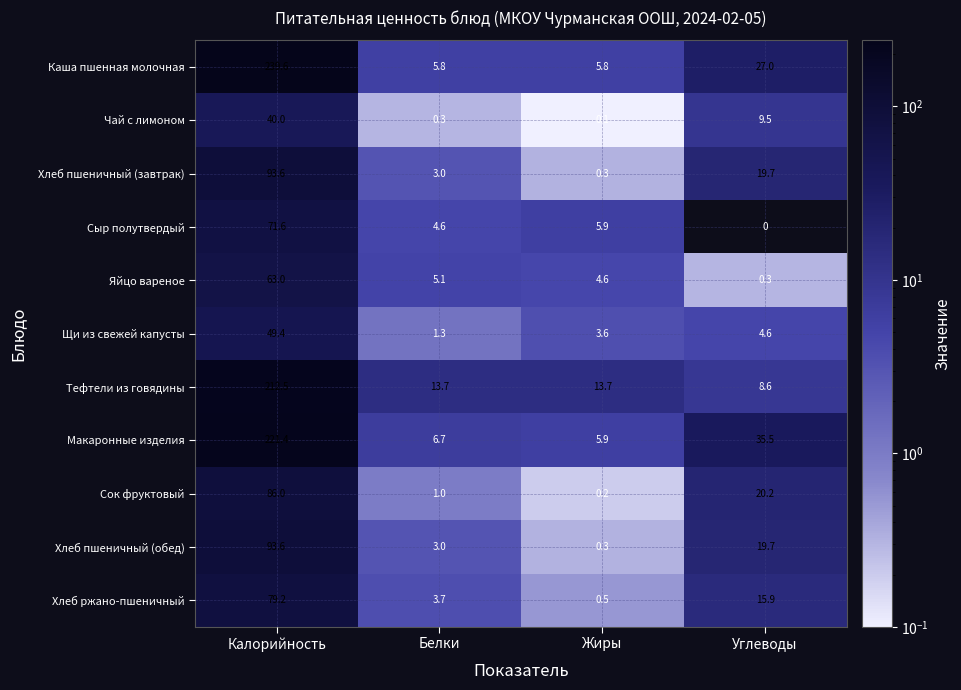

What is the total value across all series at Углеводы?

161.0